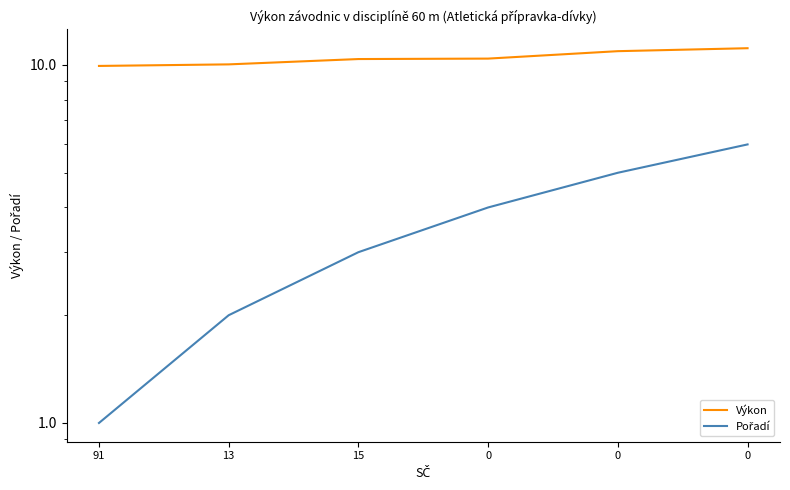

What is the approximate value of Pořadí at 0?

4.0